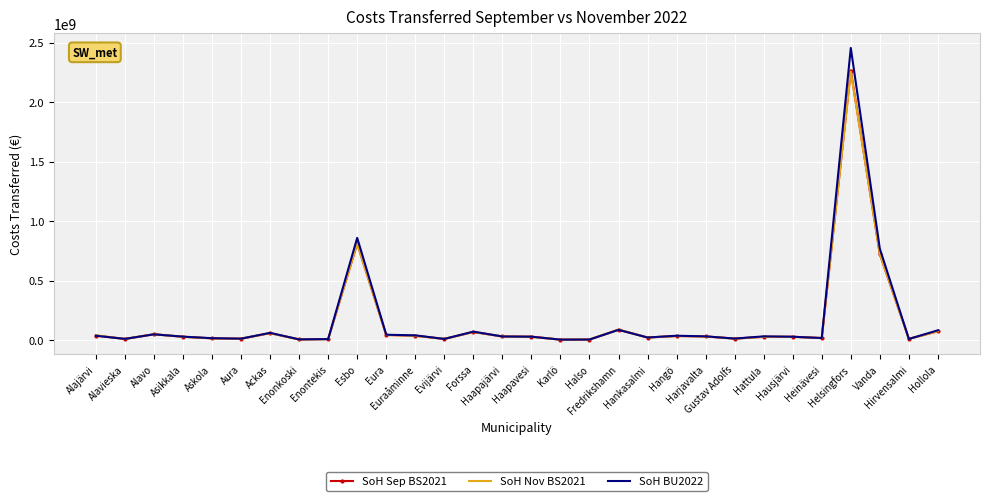

What is the greatest value displayed?

2455083000.0